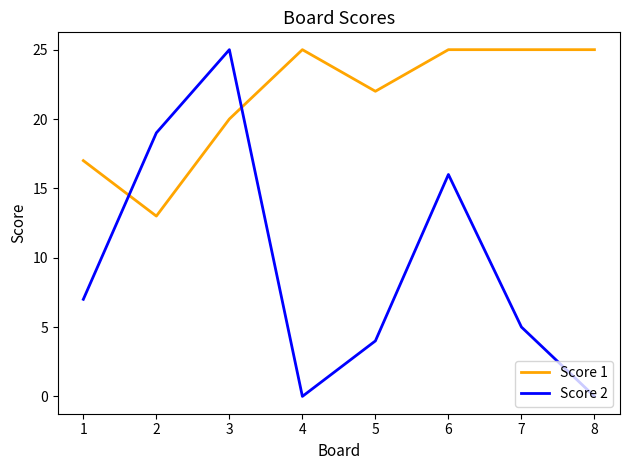

What is the difference between the maximum and second lowest values in the Score 2 series?

25